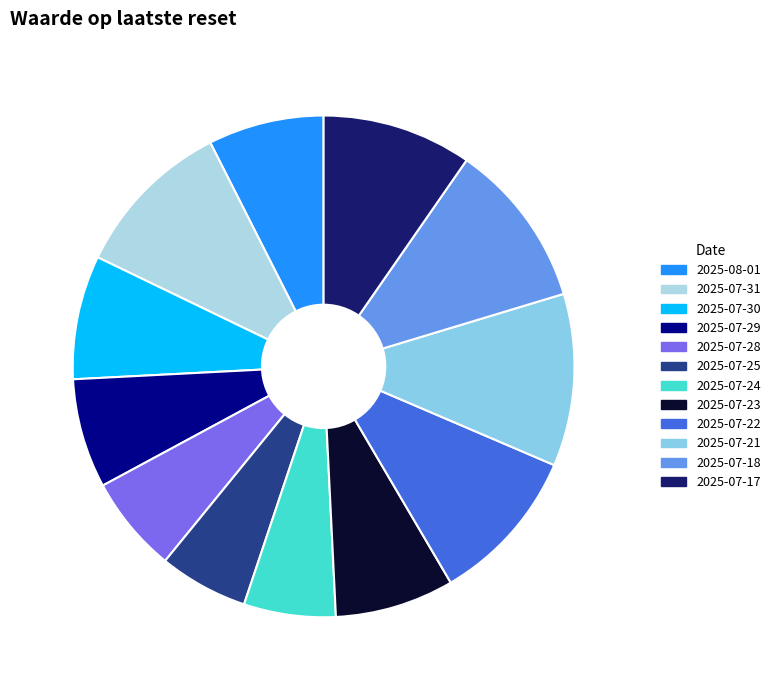

Count the number of slices in the pie.

12